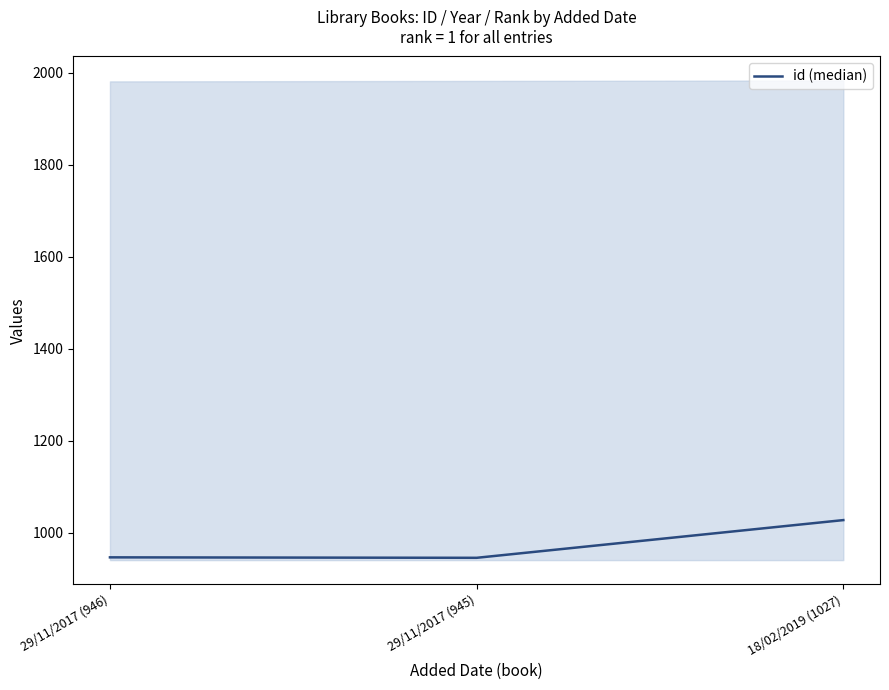

What position from the right is 18/02/2019 (1027)?

1